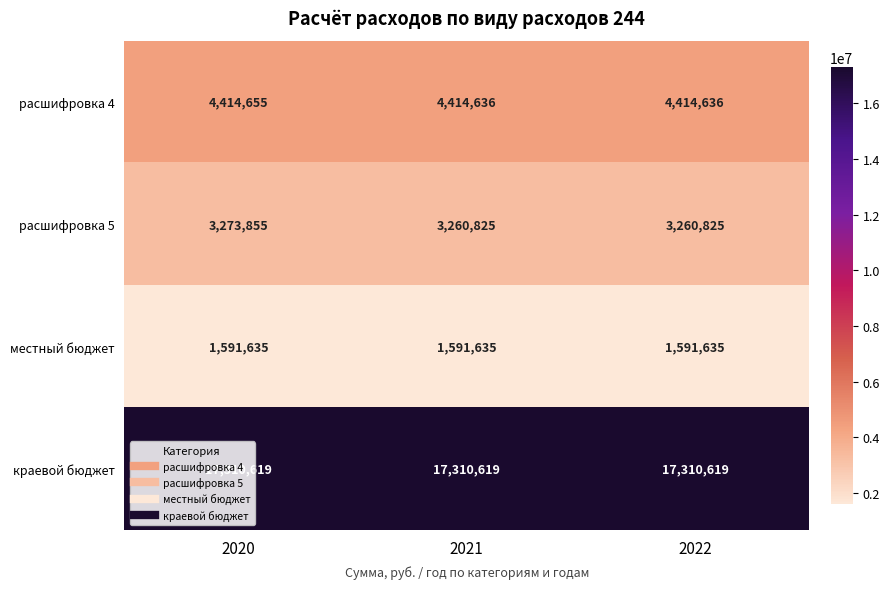

Rank the series by their maximum value, from highest to lowest.

краевой бюджет, расшифровка 4, расшифровка 5, местный бюджет